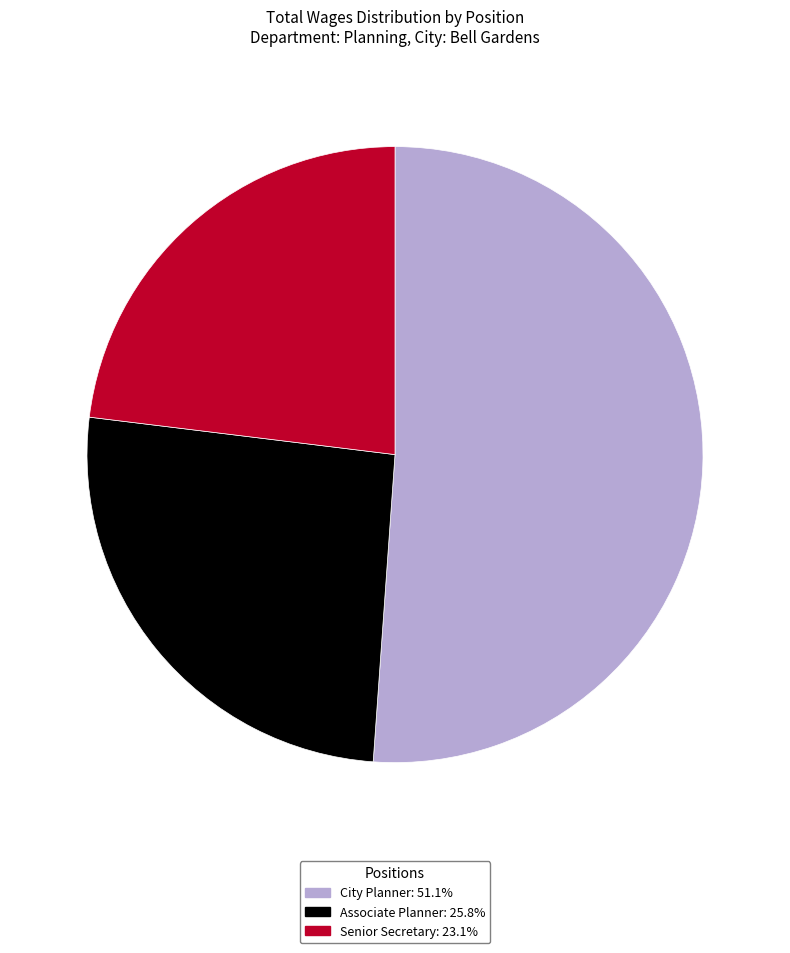

True or false: Associate Planner accounts for 26% of the total.

True